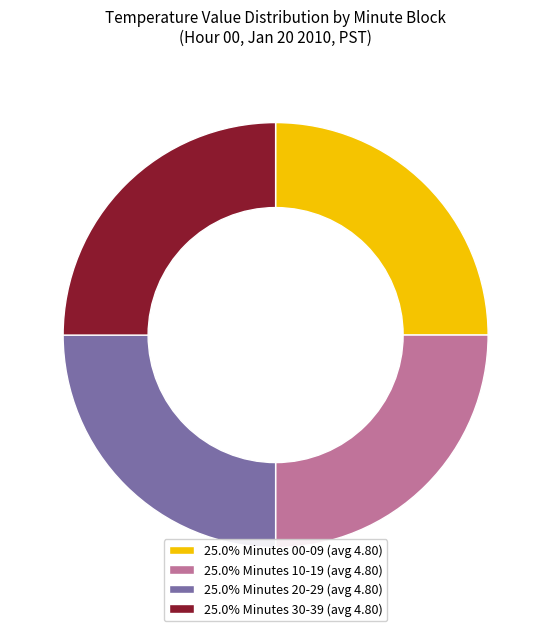

Approximately how many times larger is the value at 25.0% Minutes 30-39 (avg 4.80) compared to 25.0% Minutes 20-29 (avg 4.80)?

1.0